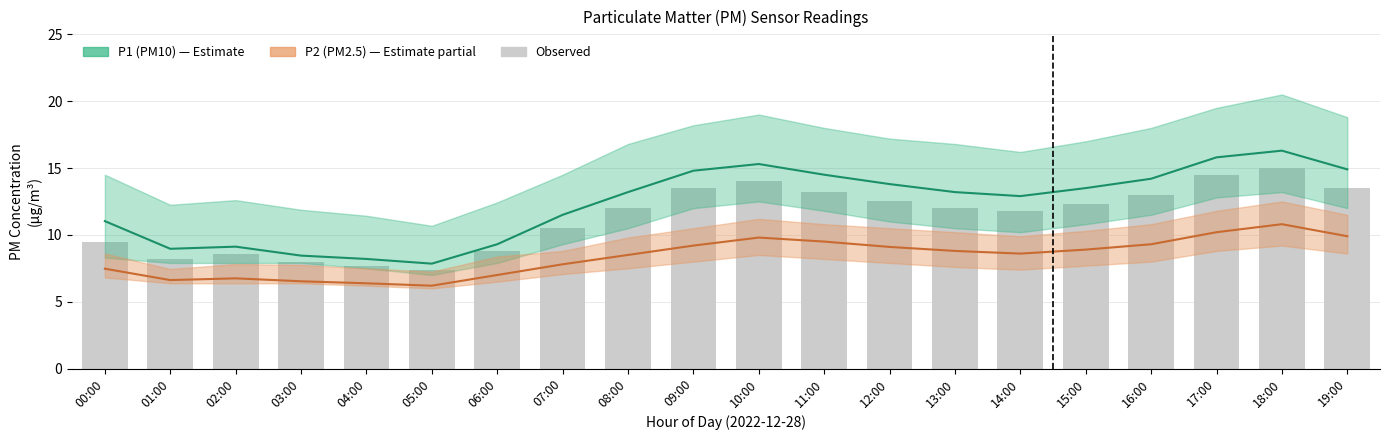

Which series has the largest total across all categories?

P1 (PM10)